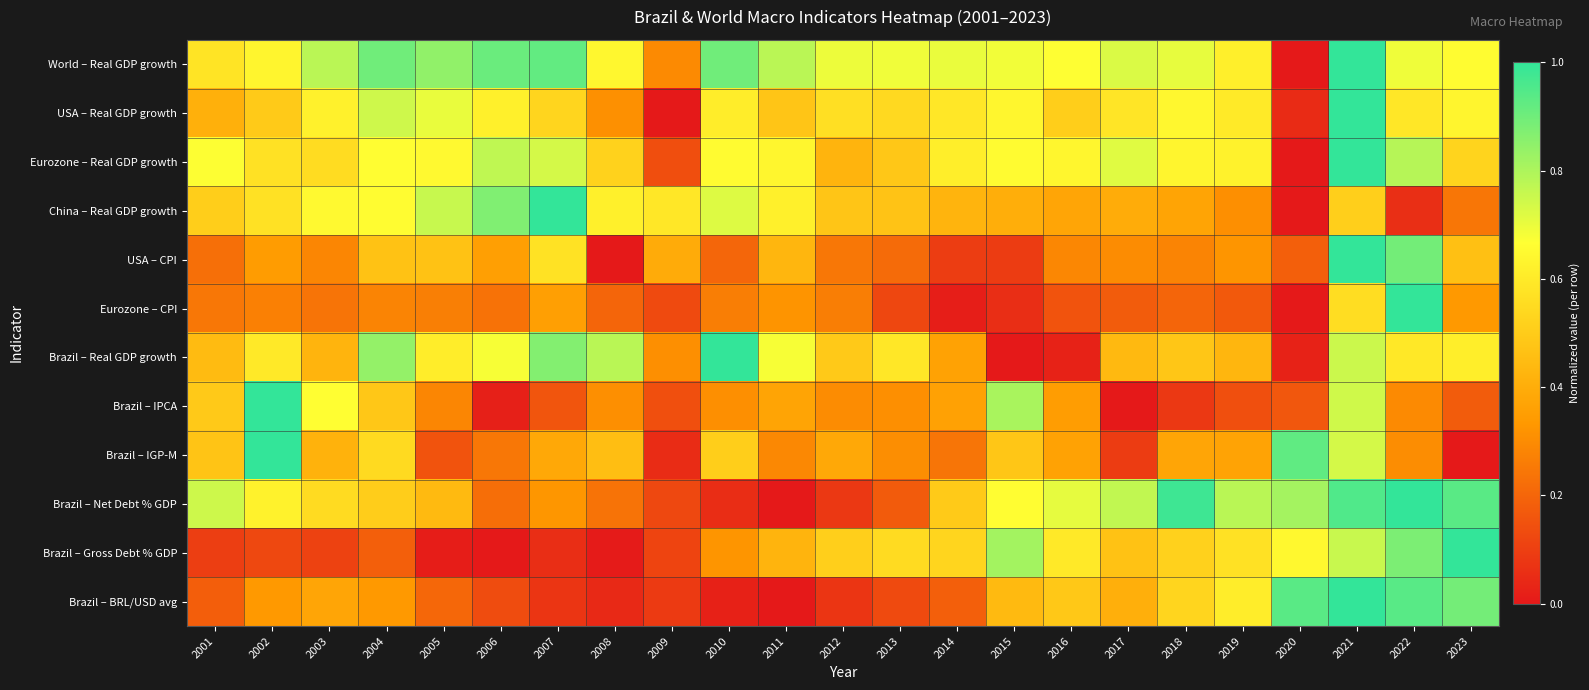

Reading left to right, what are all the values shown in this chart?

World – Real GDP growth: 2001=0.6	2002=0.6	2003=0.8	2004=0.9	2005=0.8	2006=0.9	2007=0.9	2008=0.6	2009=0.3	2010=0.9	2011=0.8	2012=0.7	2013=0.7	2014=0.7	2015=0.7	2016=0.7	2017=0.7	2018=0.7	2019=0.6	2020=0.0	2021=1.0	2022=0.7	2023=0.7
USA – Real GDP growth: 2001=0.4	2002=0.5	2003=0.6	2004=0.7	2005=0.7	2006=0.6	2007=0.5	2008=0.3	2009=0.0	2010=0.6	2011=0.5	2012=0.6	2013=0.5	2014=0.6	2015=0.6	2016=0.5	2017=0.6	2018=0.6	2019=0.6	2020=0.0	2021=1.0	2022=0.6	2023=0.6
Eurozone – Real GDP growth: 2001=0.7	2002=0.6	2003=0.6	2004=0.7	2005=0.6	2006=0.8	2007=0.7	2008=0.5	2009=0.1	2010=0.7	2011=0.6	2012=0.4	2013=0.5	2014=0.6	2015=0.7	2016=0.6	2017=0.7	2018=0.6	2019=0.6	2020=0.0	2021=1.0	2022=0.8	2023=0.5
China – Real GDP growth: 2001=0.5	2002=0.6	2003=0.6	2004=0.7	2005=0.8	2006=0.9	2007=1.0	2008=0.6	2009=0.6	2010=0.7	2011=0.6	2012=0.5	2013=0.5	2014=0.4	2015=0.4	2016=0.4	2017=0.4	2018=0.4	2019=0.3	2020=0.0	2021=0.5	2022=0.1	2023=0.2
USA – CPI: 2001=0.2	2002=0.3	2003=0.3	2004=0.5	2005=0.5	2006=0.4	2007=0.6	2008=0.0	2009=0.4	2010=0.2	2011=0.4	2012=0.2	2013=0.2	2014=0.1	2015=0.1	2016=0.3	2017=0.3	2018=0.3	2019=0.3	2020=0.2	2021=1.0	2022=0.9	2023=0.5
Eurozone – CPI: 2001=0.2	2002=0.3	2003=0.2	2004=0.3	2005=0.3	2006=0.2	2007=0.4	2008=0.2	2009=0.1	2010=0.3	2011=0.3	2012=0.3	2013=0.1	2014=0.0	2015=0.1	2016=0.2	2017=0.2	2018=0.2	2019=0.2	2020=0.0	2021=0.6	2022=1.0	2023=0.3
Brazil – Real GDP growth: 2001=0.4	2002=0.6	2003=0.4	2004=0.8	2005=0.6	2006=0.7	2007=0.9	2008=0.8	2009=0.3	2010=1.0	2011=0.7	2012=0.5	2013=0.6	2014=0.4	2015=0.0	2016=0.0	2017=0.4	2018=0.5	2019=0.4	2020=0.0	2021=0.8	2022=0.6	2023=0.6
Brazil – IPCA: 2001=0.5	2002=1.0	2003=0.7	2004=0.5	2005=0.3	2006=0.0	2007=0.2	2008=0.3	2009=0.1	2010=0.3	2011=0.4	2012=0.3	2013=0.3	2014=0.4	2015=0.8	2016=0.3	2017=0.0	2018=0.1	2019=0.1	2020=0.2	2021=0.7	2022=0.3	2023=0.2
Brazil – IGP-M: 2001=0.5	2002=1.0	2003=0.4	2004=0.5	2005=0.2	2006=0.2	2007=0.4	2008=0.5	2009=0.1	2010=0.5	2011=0.3	2012=0.4	2013=0.3	2014=0.2	2015=0.5	2016=0.4	2017=0.1	2018=0.4	2019=0.4	2020=0.9	2021=0.7	2022=0.3	2023=0.0
Brazil – Net Debt % GDP: 2001=0.7	2002=0.6	2003=0.6	2004=0.5	2005=0.4	2006=0.2	2007=0.3	2008=0.2	2009=0.1	2010=0.1	2011=0.0	2012=0.1	2013=0.2	2014=0.5	2015=0.7	2016=0.7	2017=0.8	2018=1.0	2019=0.8	2020=0.8	2021=0.9	2022=1.0	2023=0.9
Brazil – Gross Debt % GDP: 2001=0.1	2002=0.1	2003=0.1	2004=0.2	2005=0.0	2006=0.0	2007=0.1	2008=0.0	2009=0.1	2010=0.3	2011=0.4	2012=0.5	2013=0.5	2014=0.5	2015=0.8	2016=0.6	2017=0.5	2018=0.5	2019=0.6	2020=0.6	2021=0.8	2022=0.9	2023=1.0
Brazil – BRL/USD avg: 2001=0.2	2002=0.3	2003=0.4	2004=0.3	2005=0.2	2006=0.1	2007=0.1	2008=0.0	2009=0.1	2010=0.0	2011=0.0	2012=0.1	2013=0.1	2014=0.2	2015=0.4	2016=0.5	2017=0.4	2018=0.5	2019=0.6	2020=0.9	2021=1.0	2022=0.9	2023=0.9